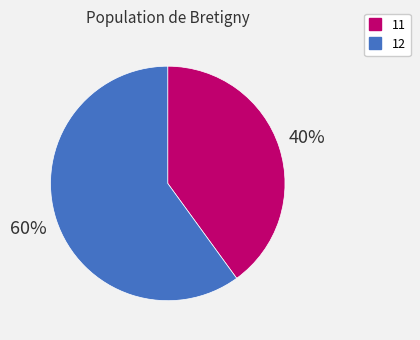

What percentage is the 11 slice, to the nearest percent?

40%